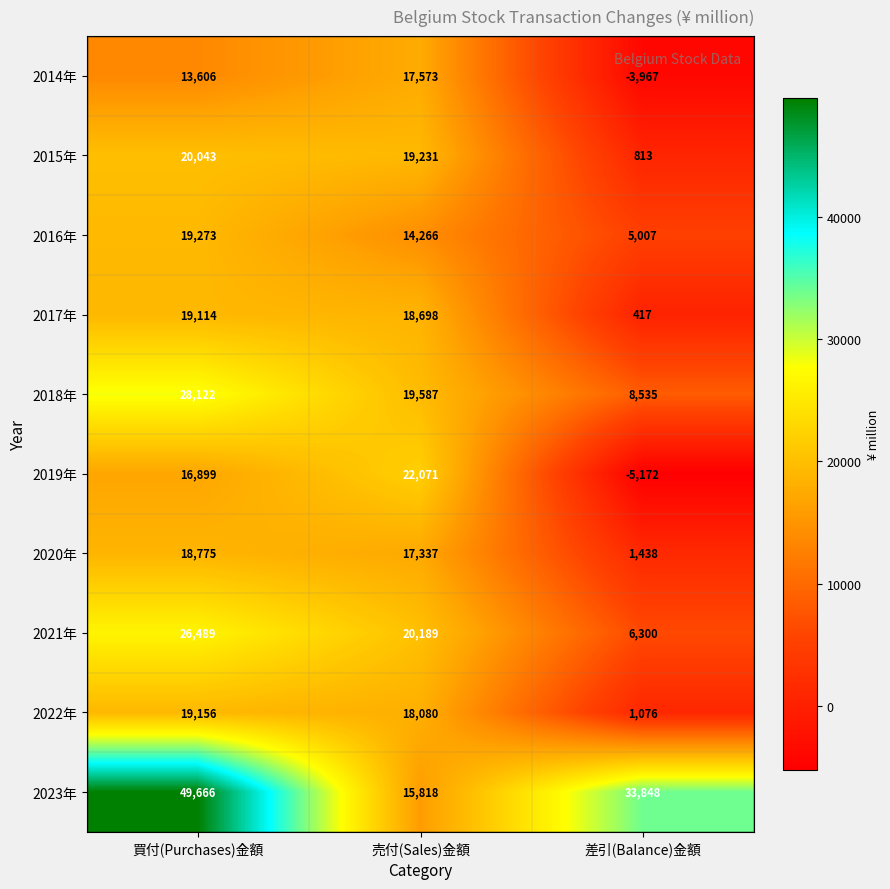

What is the difference between the highest and lowest values at 差引(Balance)金額?

39020